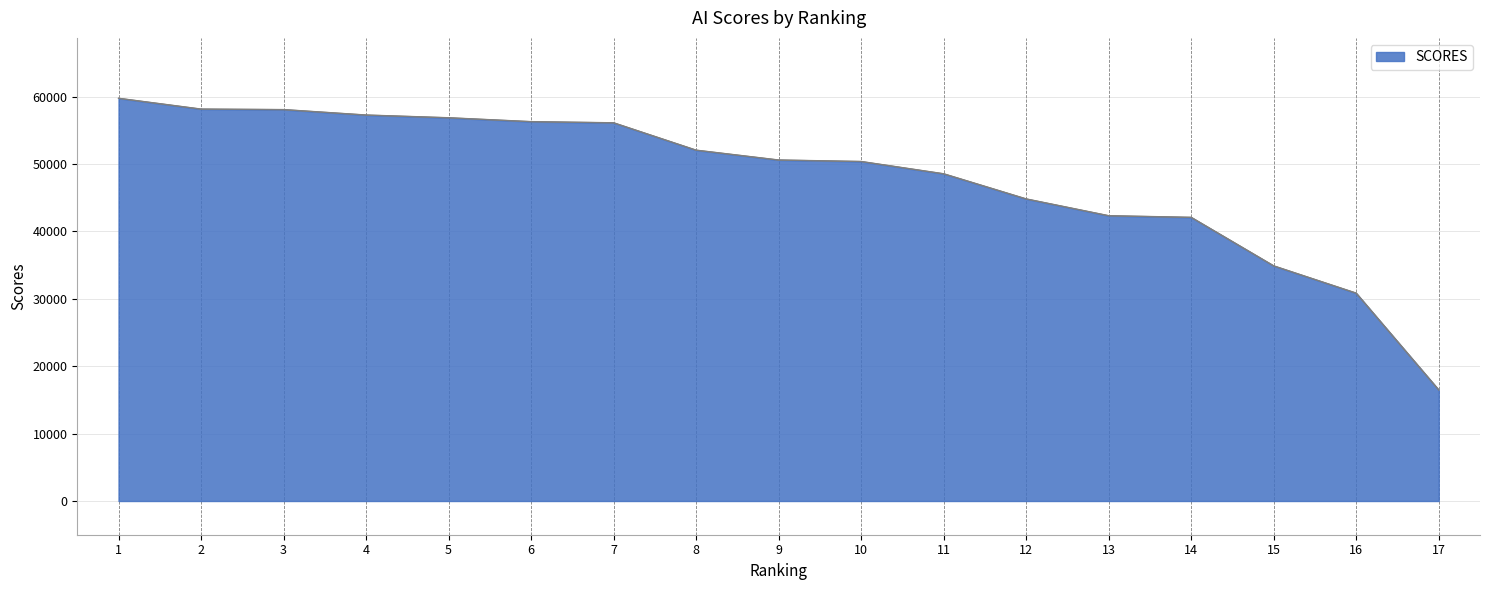

At which label is the value closest to 38109?

15